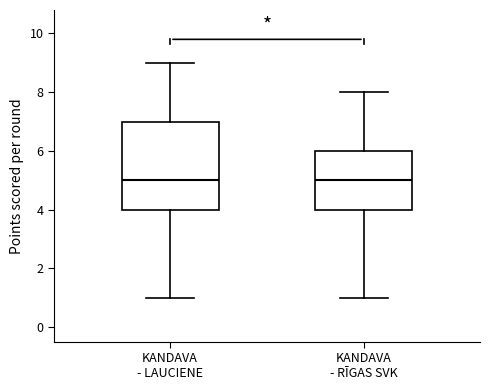

Reading left to right, read every box against the y-axis: the position of its median line, the range the box covers, and the ends of its whiskers. The values are not printed on the chart, so give them approximately, as read against the axis.

KANDAVA - LAUCIENE: median 5, box 4 to 7, whiskers 1 to 9
KANDAVA - RĪGAS SVK: median 5, box 4 to 6, whiskers 1 to 8